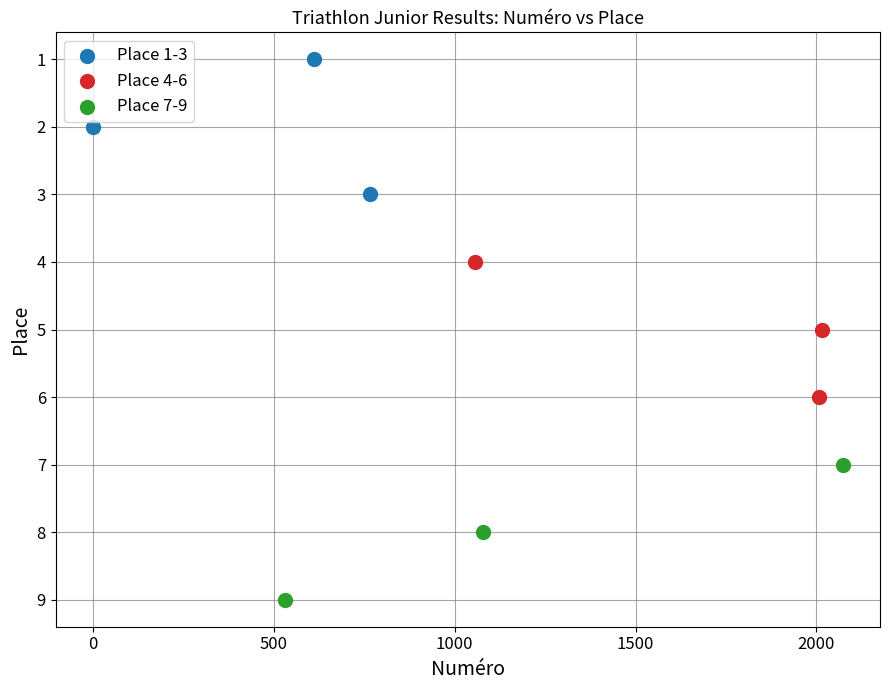

Which series contains the highest Y value?

Place 7-9